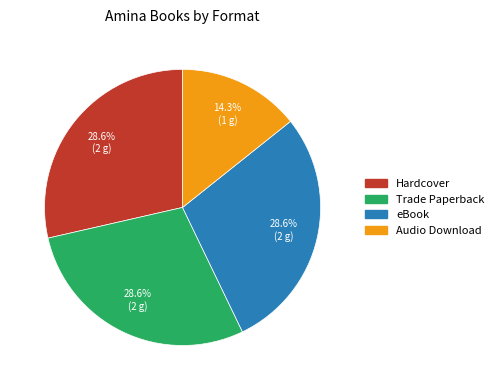

Which category has the smallest portion of the pie?

Audio Download